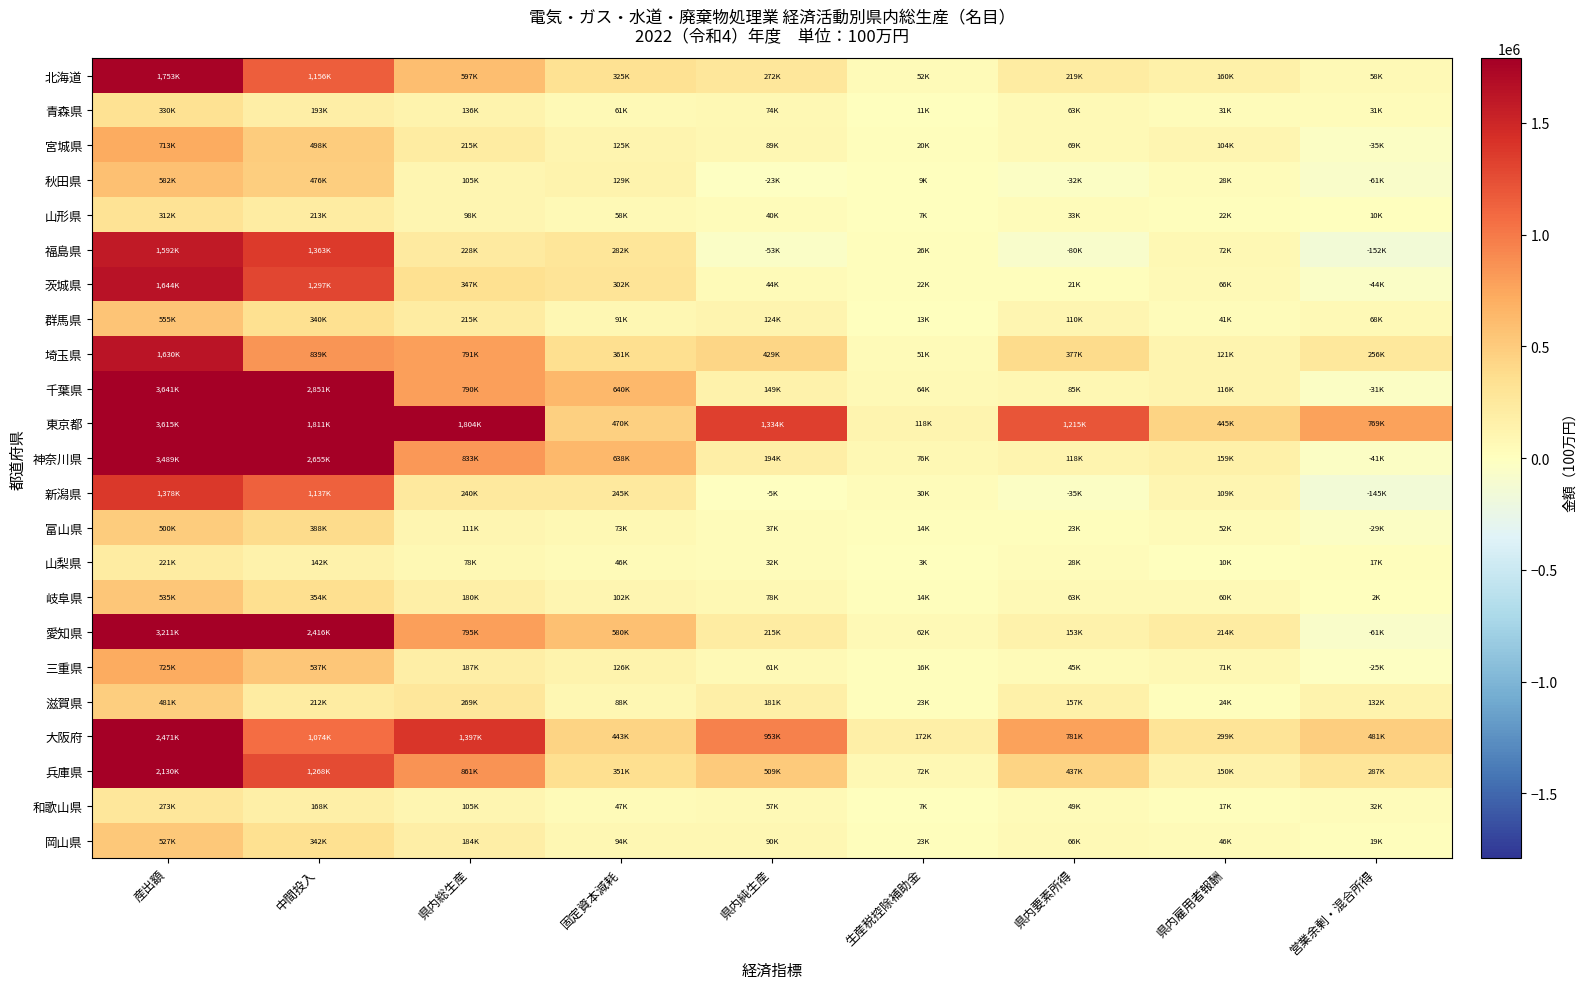

What is the greatest value displayed?

3641274